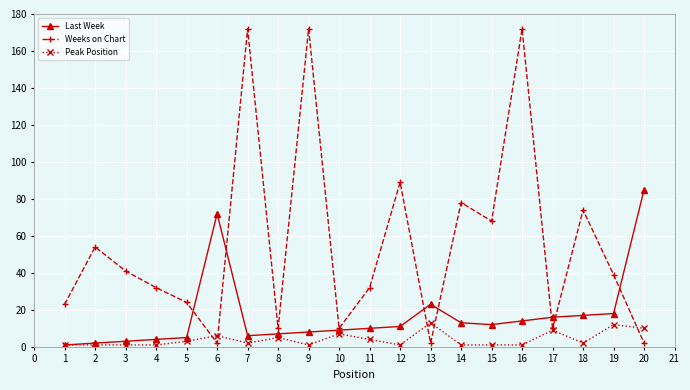

List the series in order of their overall mean, highest first.

Weeks on Chart, Last Week, Peak Position